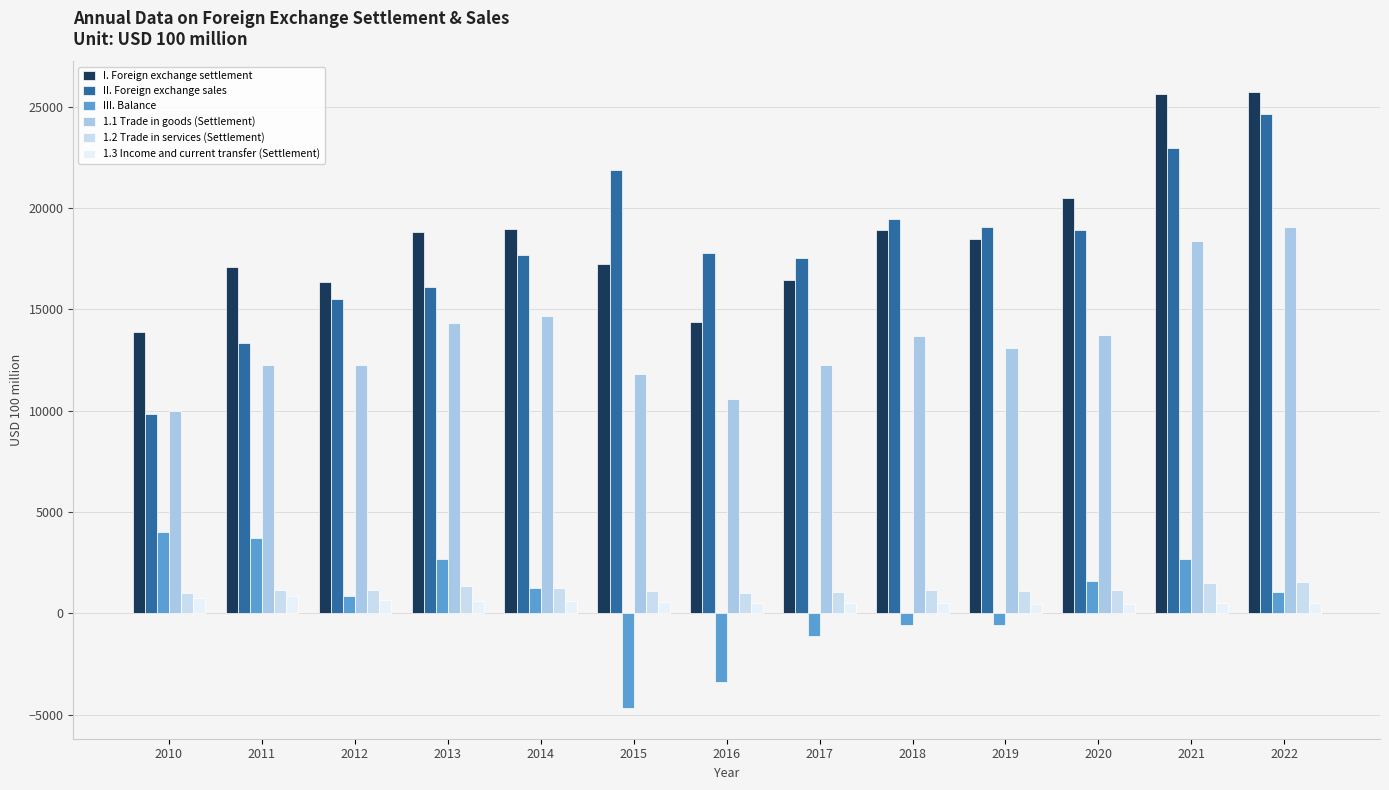

Count the number of data series in this chart.

6